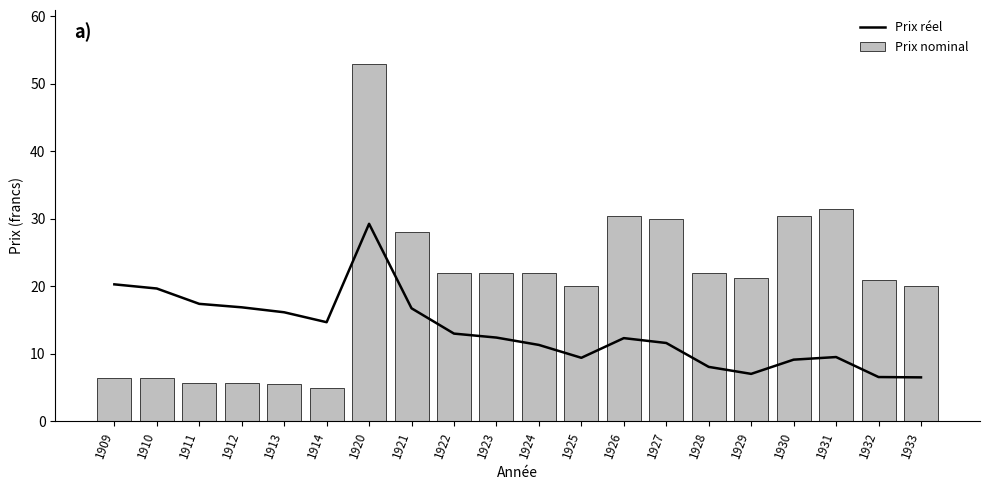

Between 1927 and 1932, which is larger?

1927